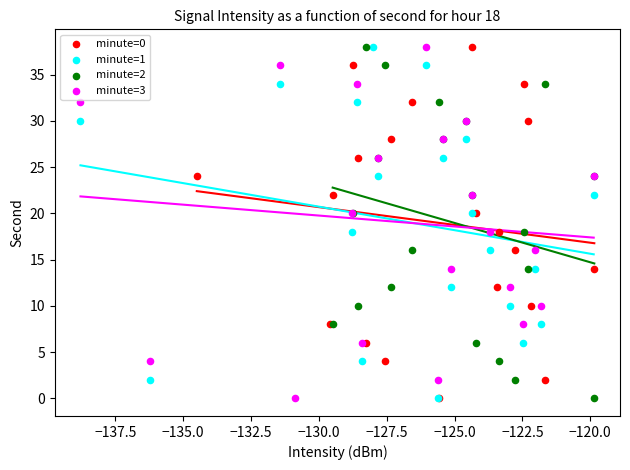

What are all the series names shown in the legend?

minute=0, minute=1, minute=2, minute=3